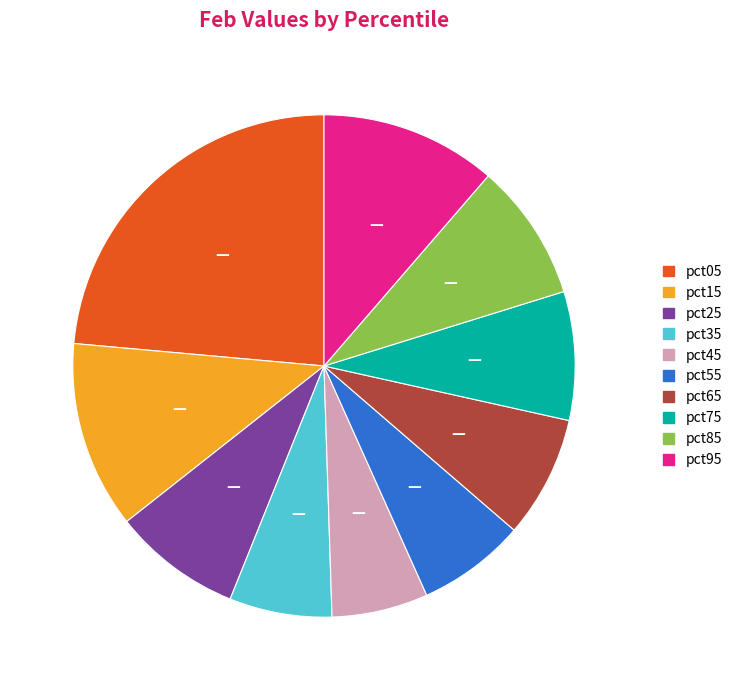

How many slices are in this pie chart?

10